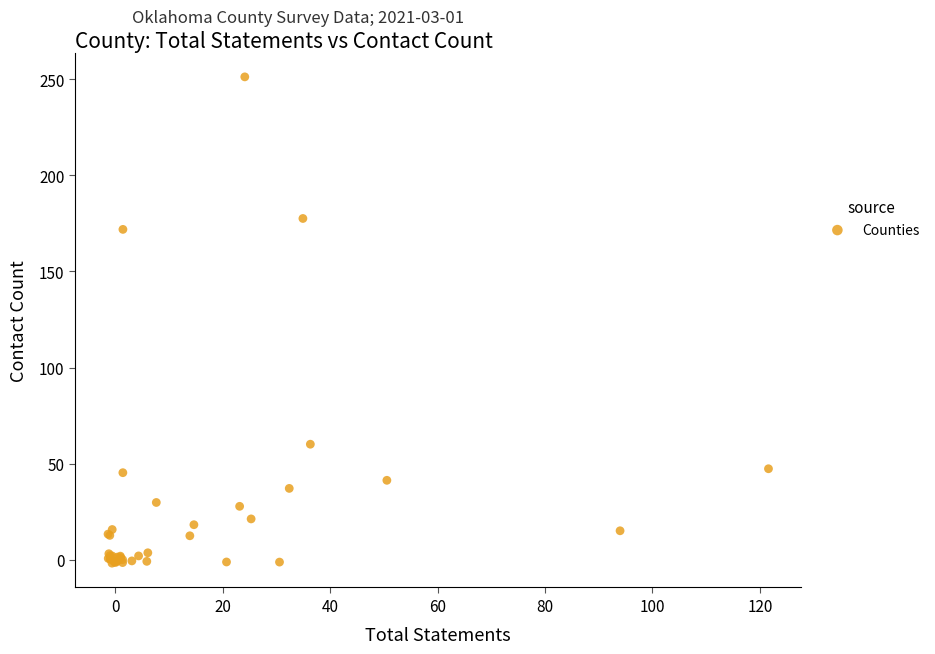

What Y value in the scatter plot is closest to 124?

171.9